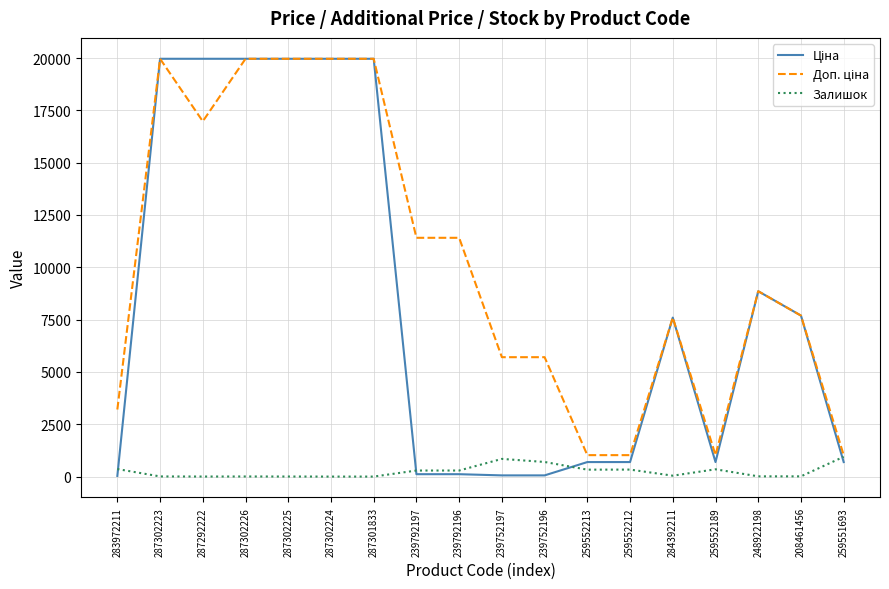

How many distinct data groups are displayed?

3